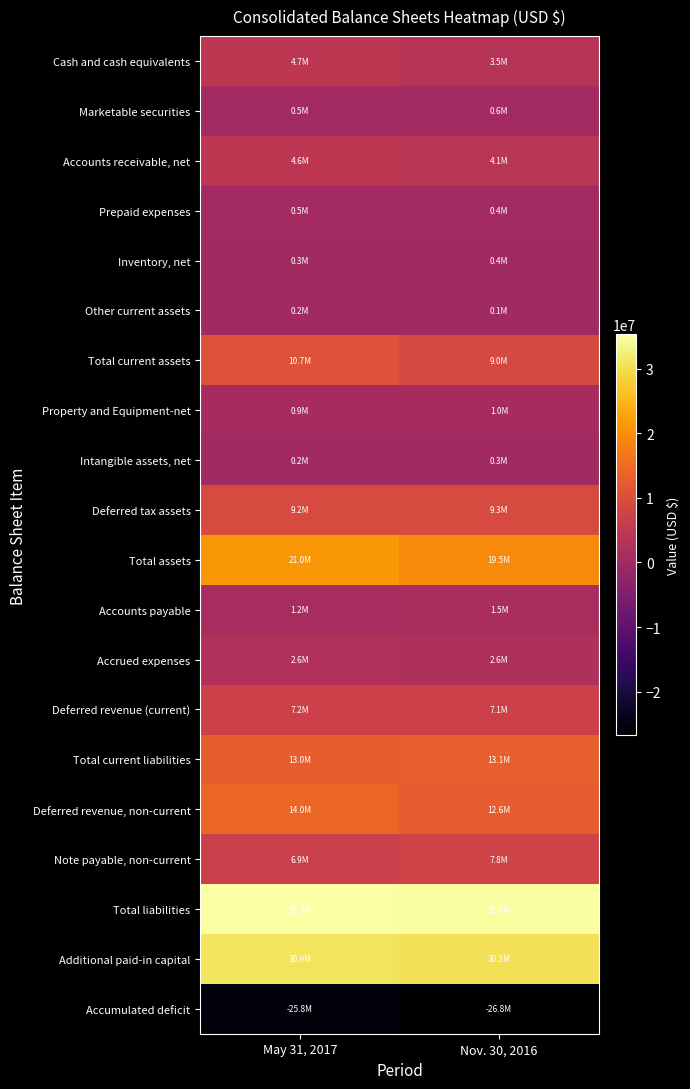

At May 31, 2017, list the series in order from largest to smallest.

Total liabilities, Additional paid-in capital, Total assets, Deferred revenue, non-current, Total current liabilities, Total current assets, Deferred tax assets, Deferred revenue (current), Note payable, non-current, Cash and cash equivalents, Accounts receivable, net, Accrued expenses, Accounts payable, Property and Equipment-net, Prepaid expenses, Marketable securities, Inventory, net, Intangible assets, net, Other current assets, Accumulated deficit